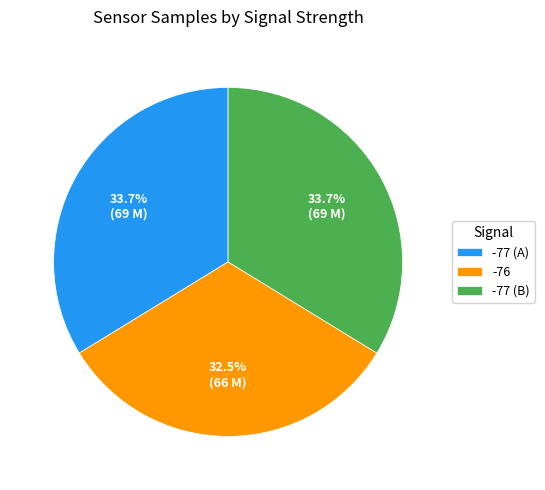

Which category has the smallest portion of the pie?

-76